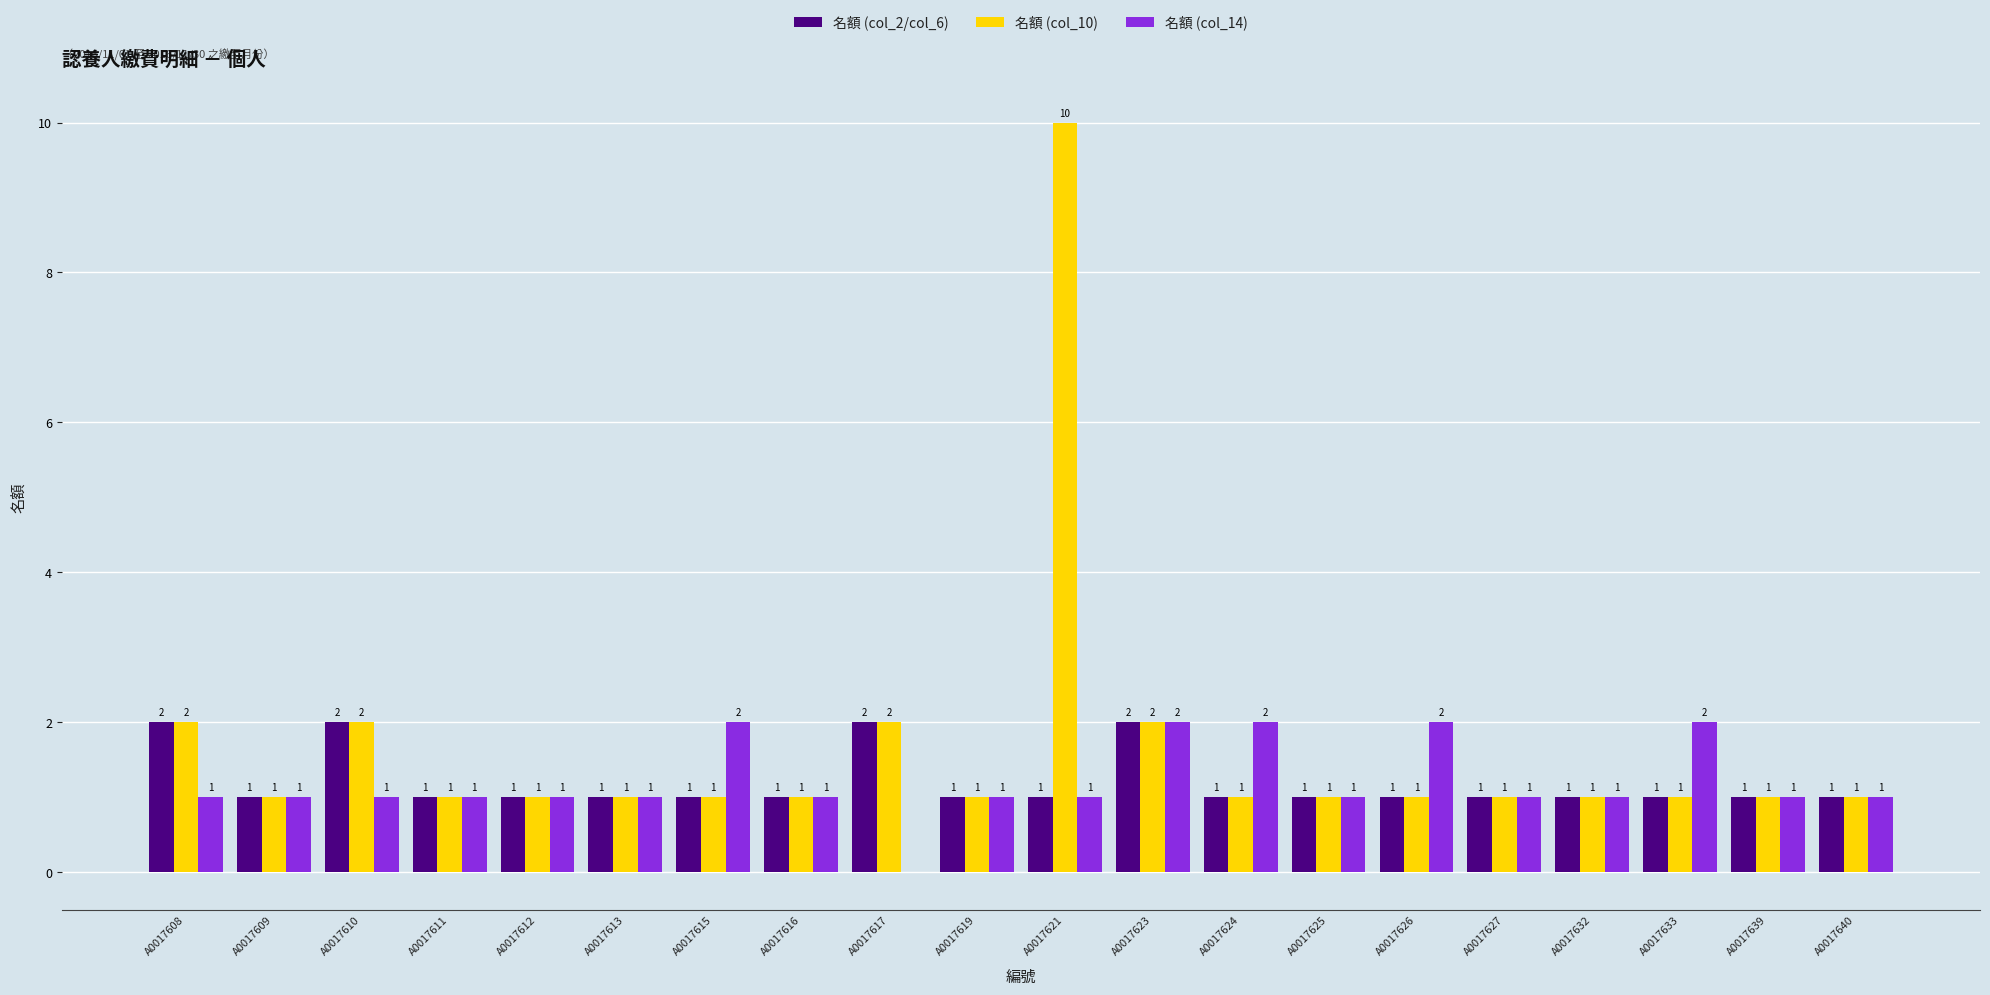

What is the approximate value of 名額 (col_14) at A0017616?

1